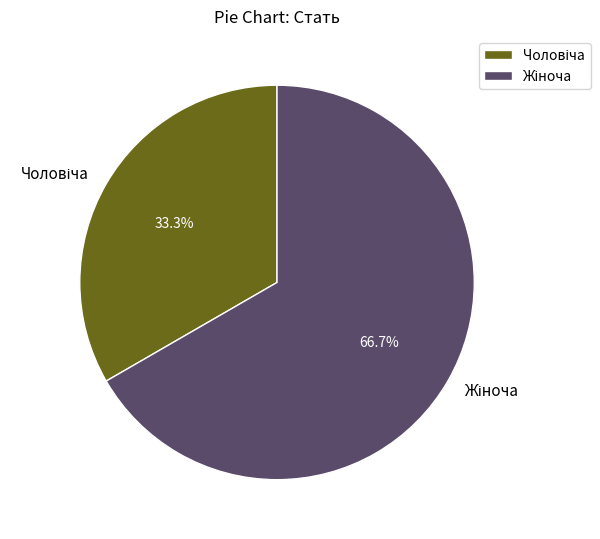

Does any single category account for the majority?

Yes